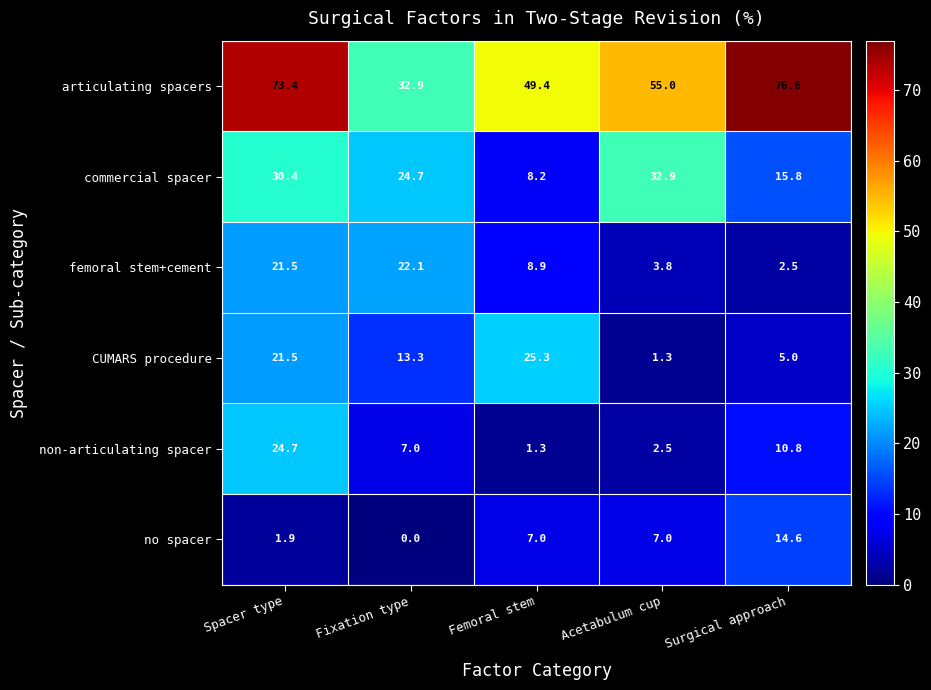

Reading left to right, list all the values displayed in this chart.

articulating spacers: Spacer type=73.4	Fixation type=32.9	Femoral stem=49.4	Acetabulum cup=55.0	Surgical approach=76.6
commercial spacer: Spacer type=30.4	Fixation type=24.7	Femoral stem=8.2	Acetabulum cup=32.9	Surgical approach=15.8
femoral stem+cement: Spacer type=21.5	Fixation type=22.1	Femoral stem=8.9	Acetabulum cup=3.8	Surgical approach=2.5
CUMARS procedure: Spacer type=21.5	Fixation type=13.3	Femoral stem=25.3	Acetabulum cup=1.3	Surgical approach=5.0
non-articulating spacer: Spacer type=24.7	Fixation type=7.0	Femoral stem=1.3	Acetabulum cup=2.5	Surgical approach=10.8
no spacer: Spacer type=1.9	Fixation type=0.0	Femoral stem=7.0	Acetabulum cup=7.0	Surgical approach=14.6